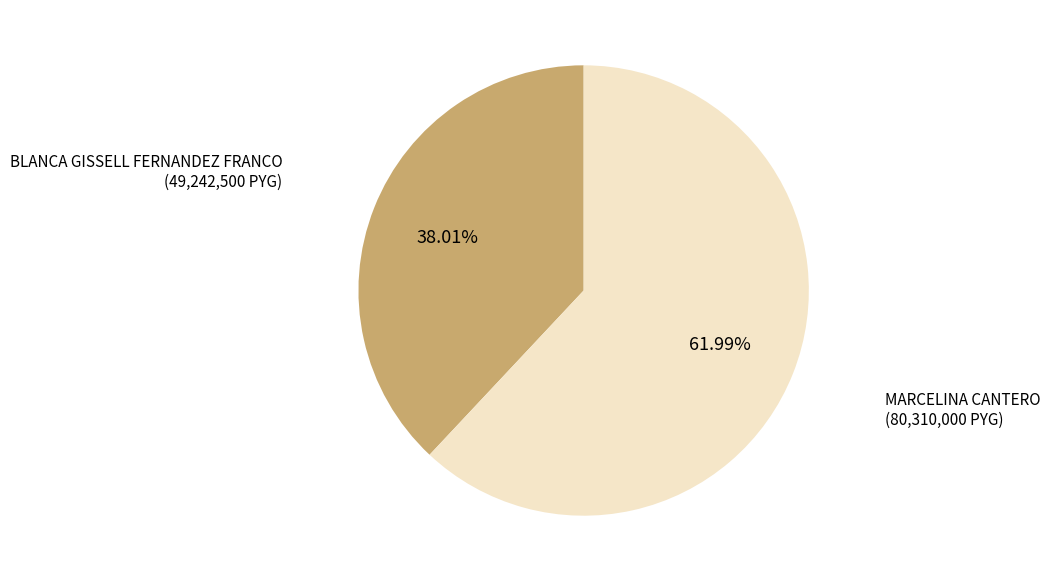

Between MARCELINA CANTERO and BLANCA GISSELL FERNANDEZ FRANCO, which is larger?

MARCELINA CANTERO